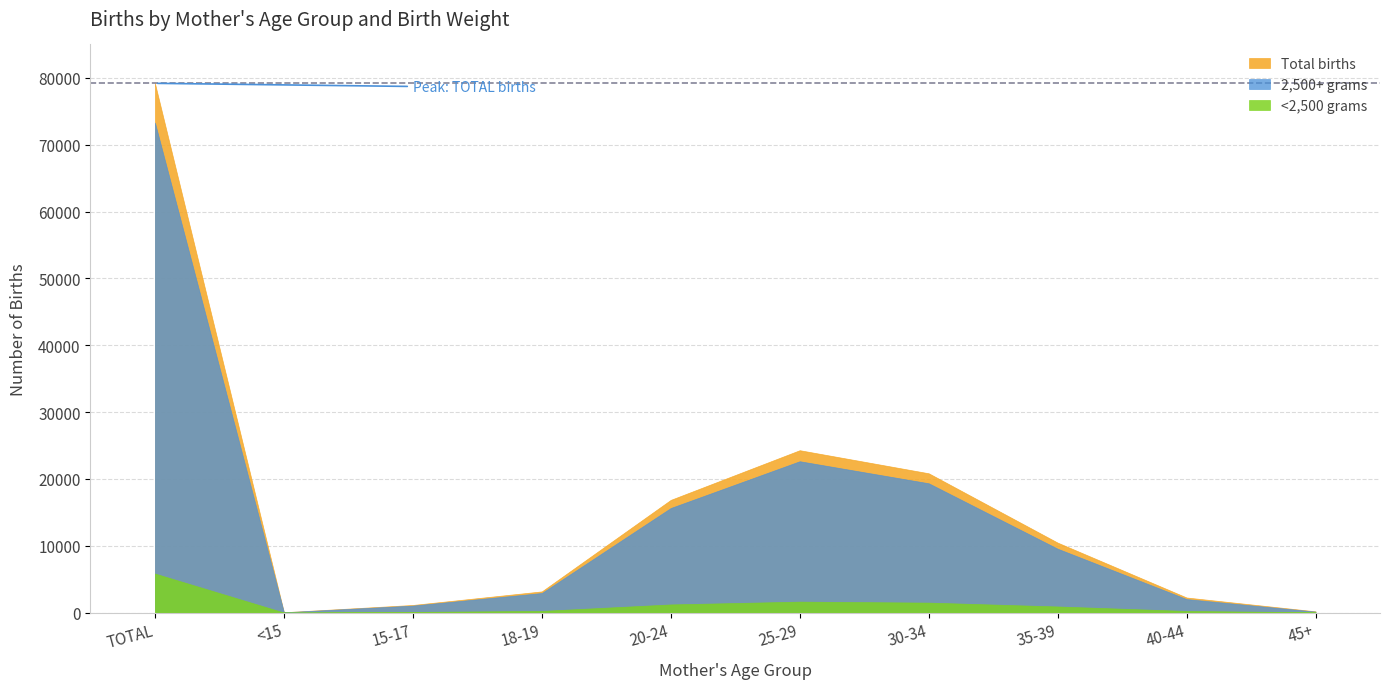

Reading left to right, list all the values displayed in this chart.

2,500+ grams: TOTAL=73306	<15=33	15-17=1038	18-19=2917	20-24=15641	25-29=22637	30-34=19340	35-39=9547	40-44=2011	45+=139
<2,500 grams: TOTAL=5830	<15=0	15-17=91	18-19=240	20-24=1210	25-29=1629	30-34=1482	35-39=905	40-44=233	45+=36
Total births: TOTAL=79183	<15=40	15-17=1130	18-19=3160	20-24=16856	25-29=24287	30-34=20834	35-39=10458	40-44=2246	45+=176